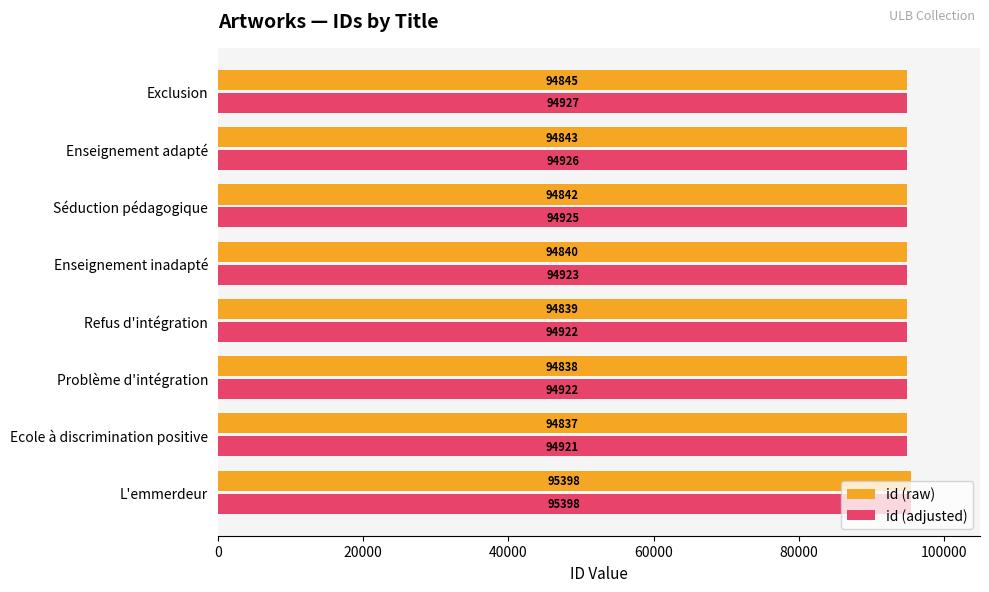

At which label is id (adjusted) closest to 95159?

Exclusion